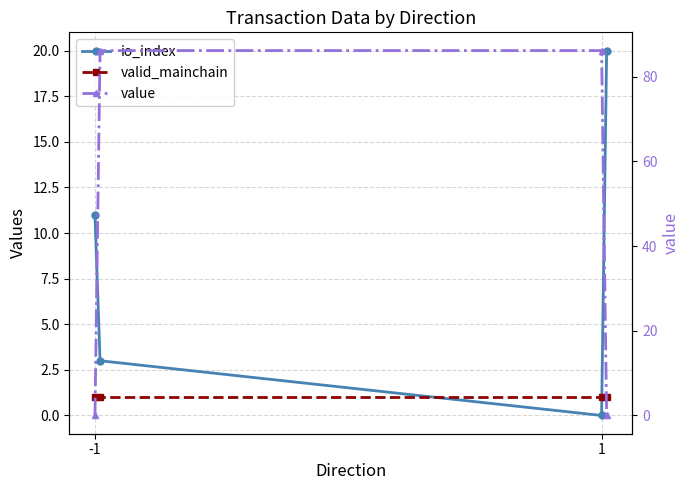

Which series has the widest spread of values?

value